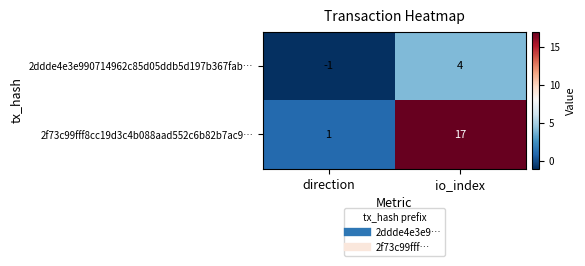

Reading right to left, list all the values displayed in this chart.

2ddde4e3e990714962c85d05ddb5d197b367fab…: 4	-1
2f73c99fff8cc19d3c4b088aad552c6b82b7ac9…: 17	1